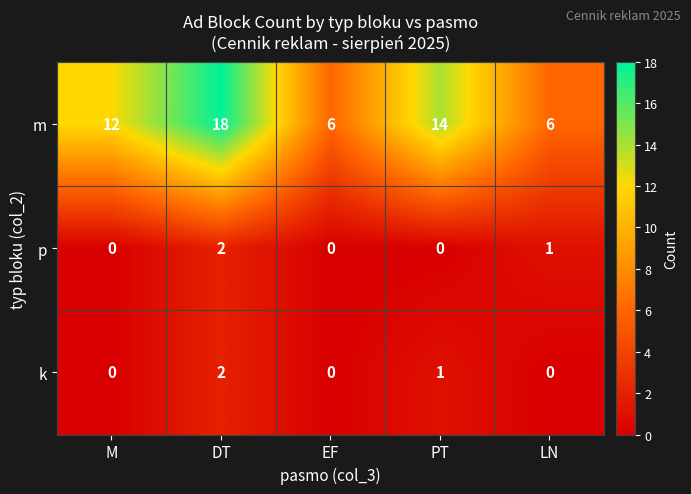

Which category has the highest value across all series?

DT